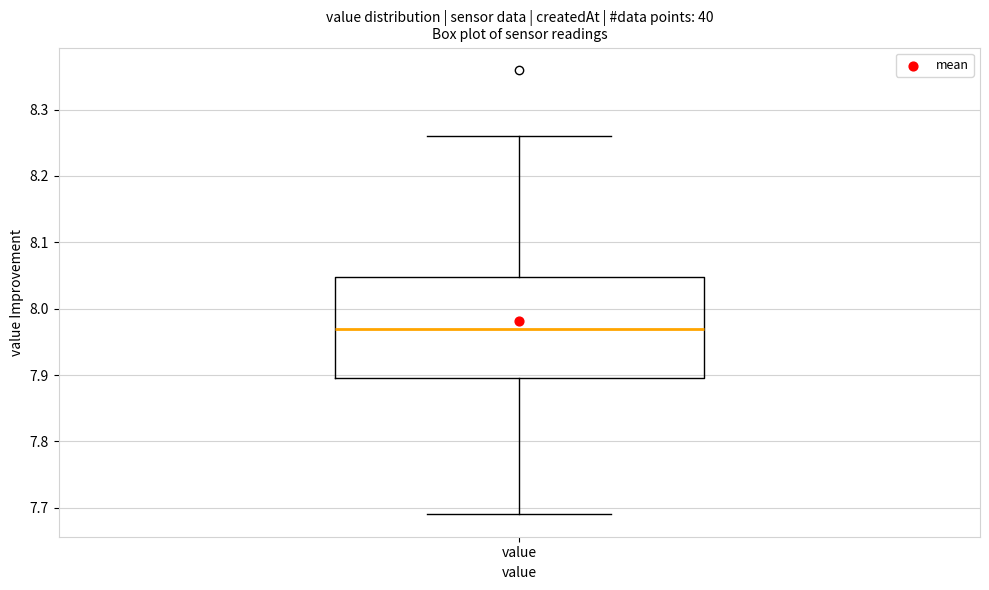

Where does the upper whisker of the box for value end on the y-axis? The values are not printed on the chart, so give them approximately, as read against the axis.

8.26